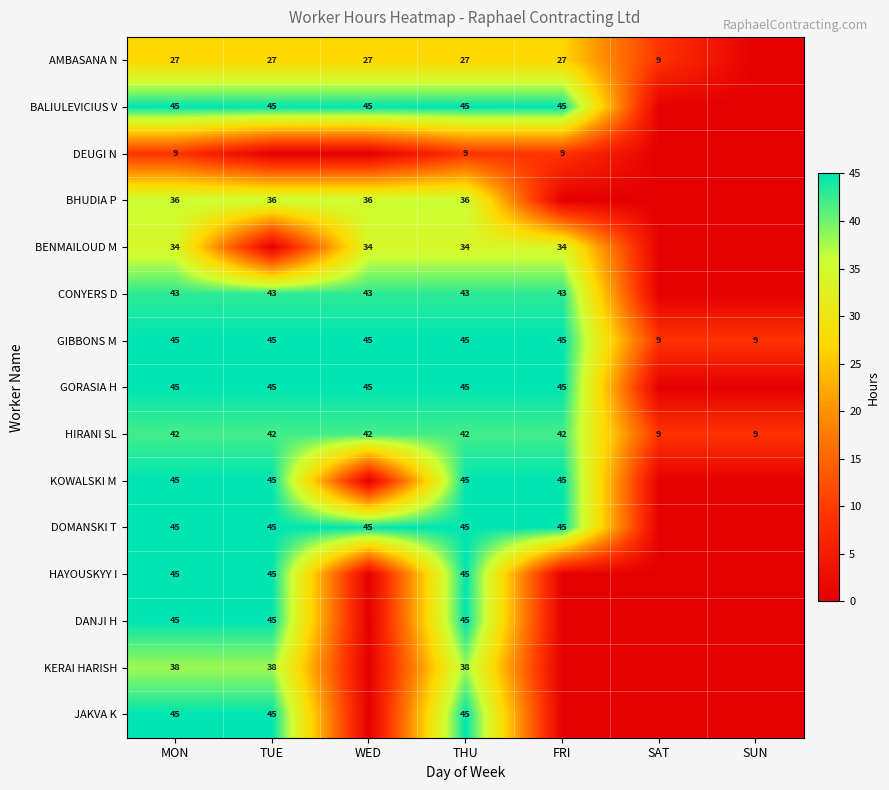

Is it true that BENMAILOUD M equals 34 at THU?

True